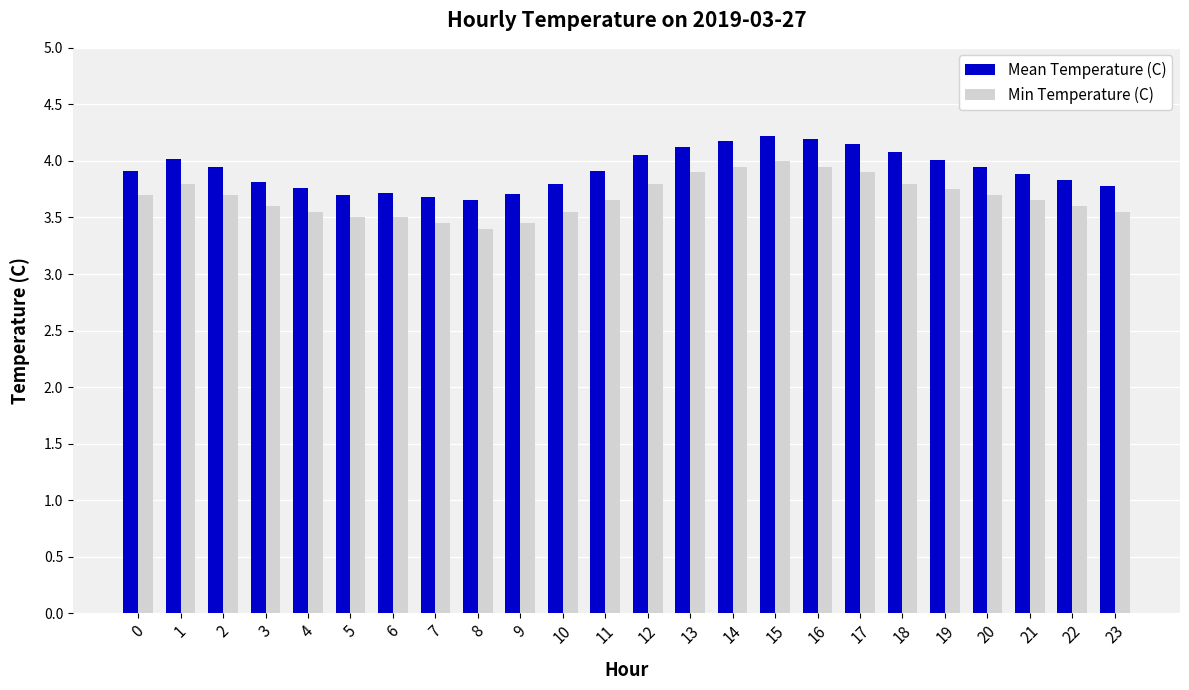

True or false: Min Temperature (C) has a value of 3.5 at 5.

True